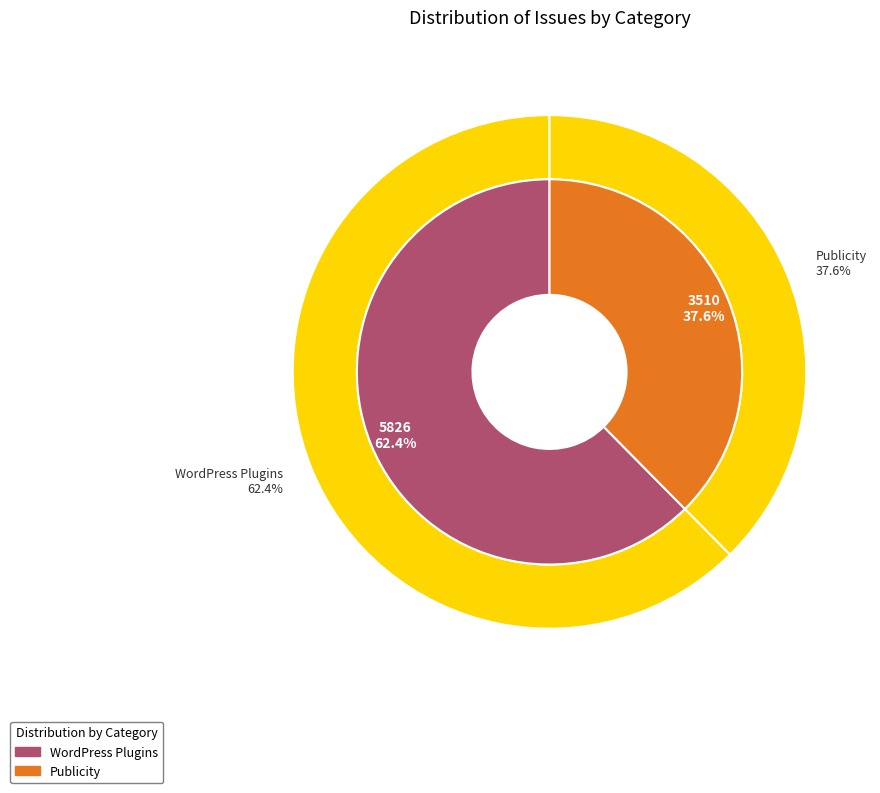

How much of the chart is everything except WordPress Plugins?

37.6%